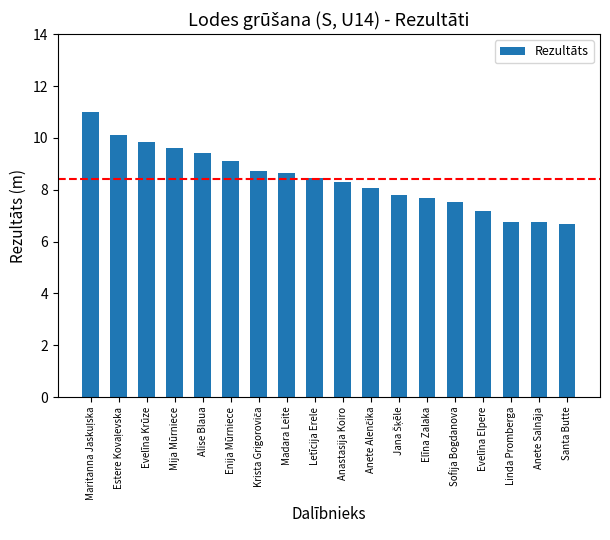

What is the difference between the maximum and minimum values?

4.3